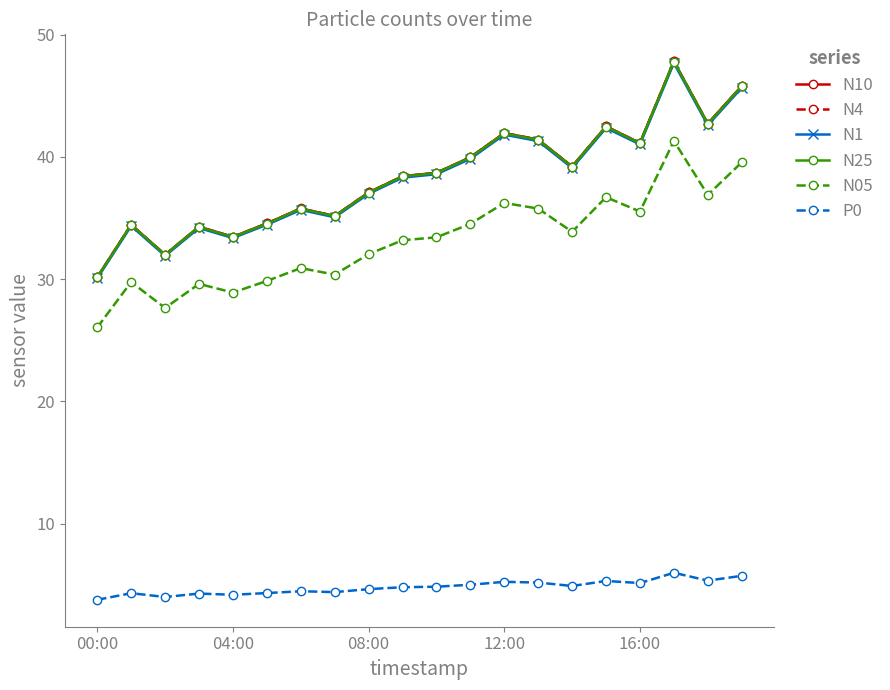

True or false: P0 and N25 cross at least once.

False